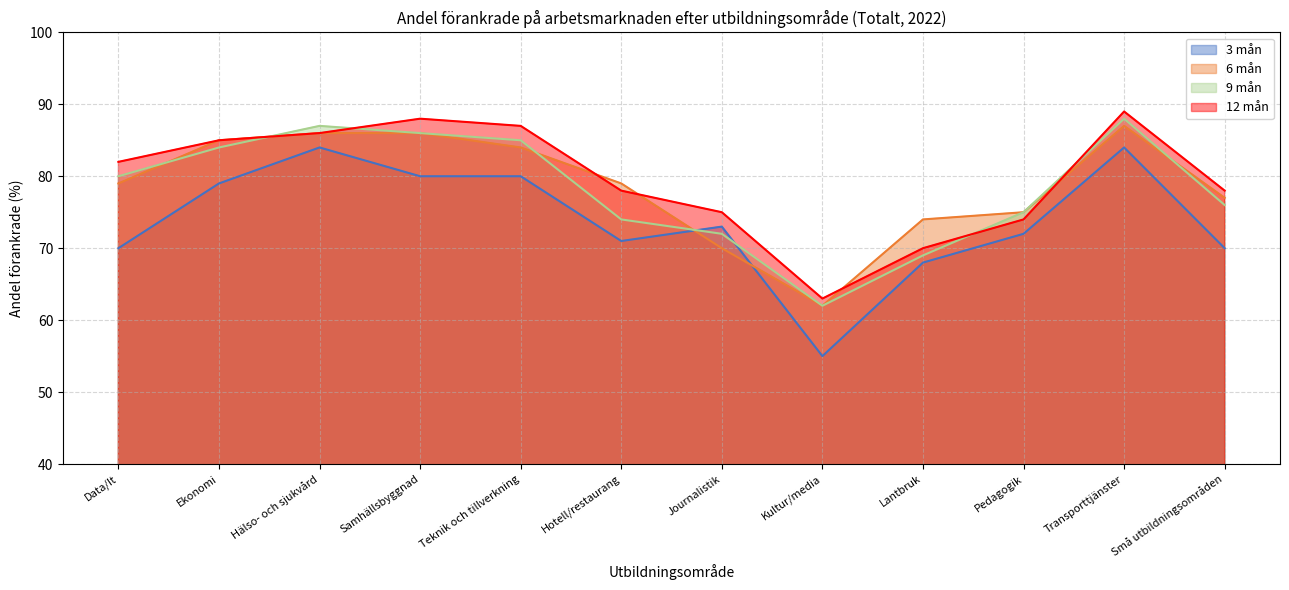

At Transporttjänster, list the series in order from largest to smallest.

12 mån, 9 mån, 6 mån, 3 mån